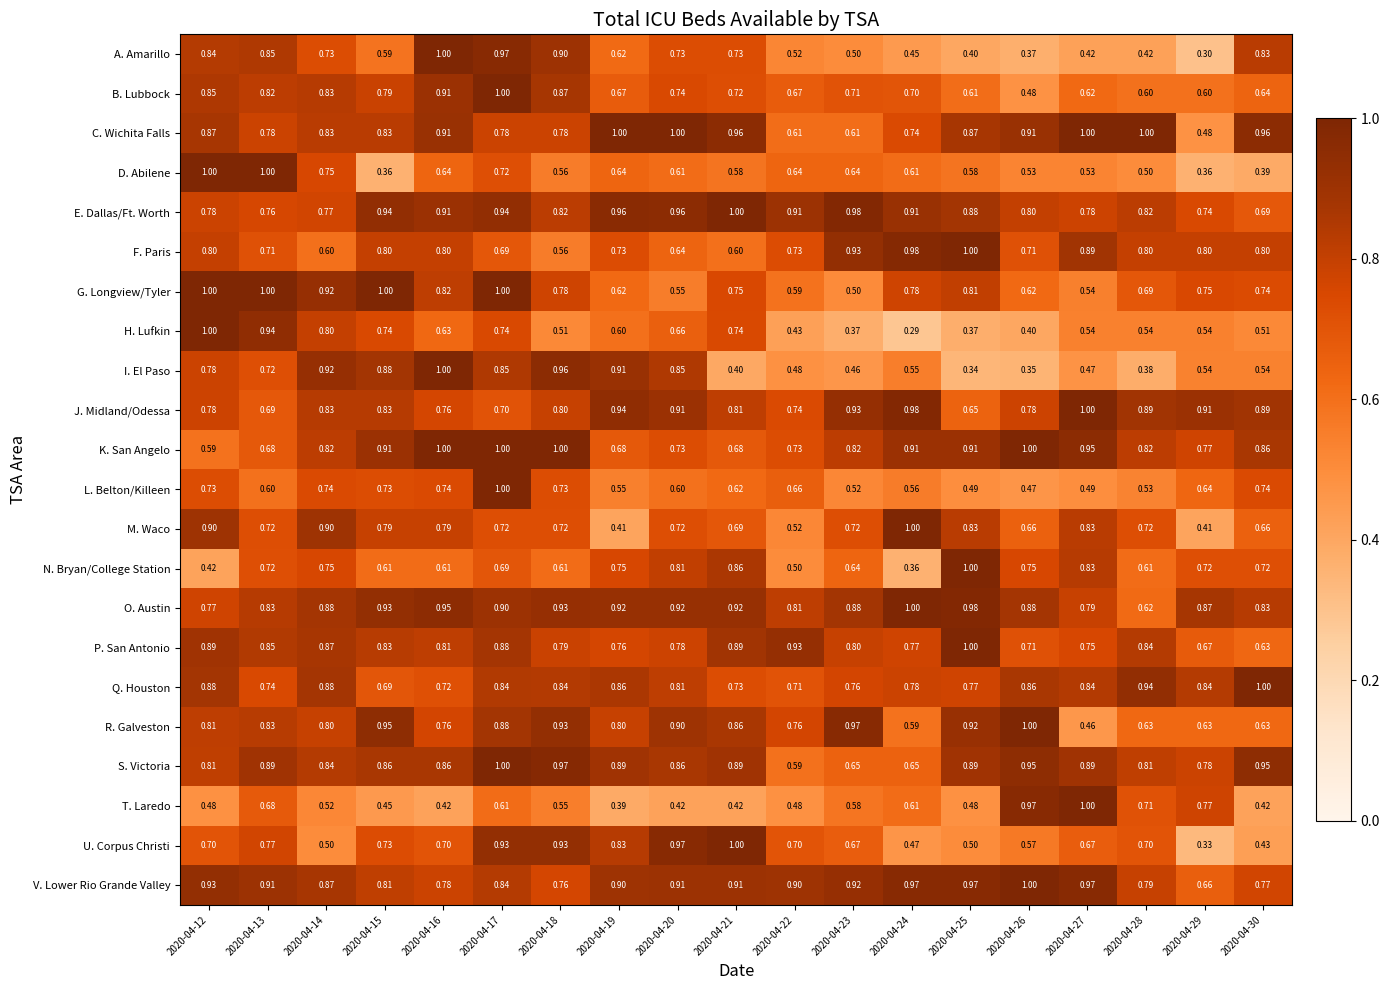

At which category is the sum across all series the highest?

2020-04-17